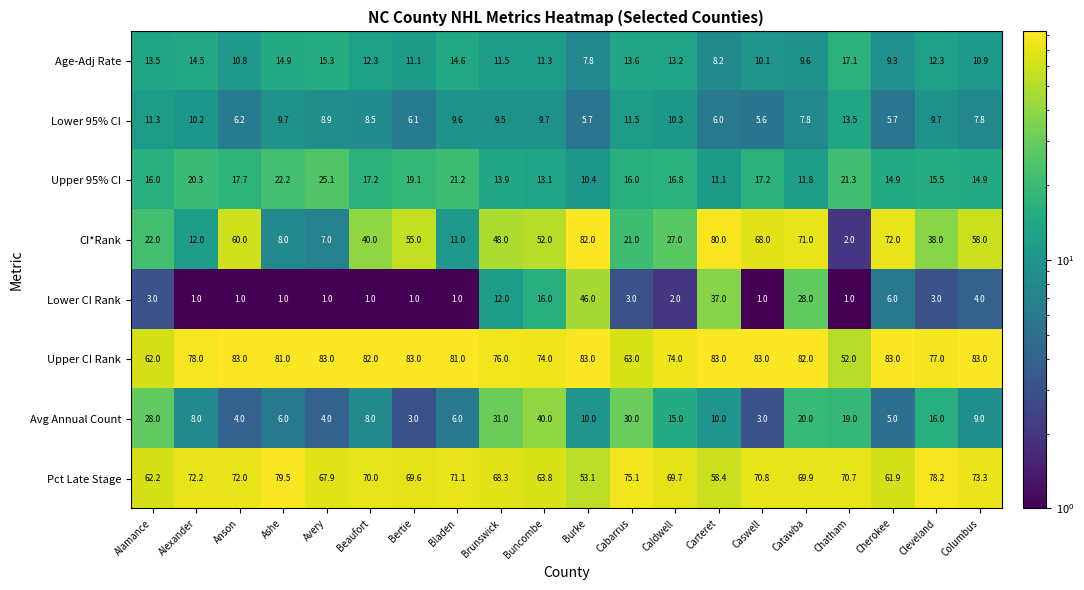

What is the maximum value shown in the chart?

83.0